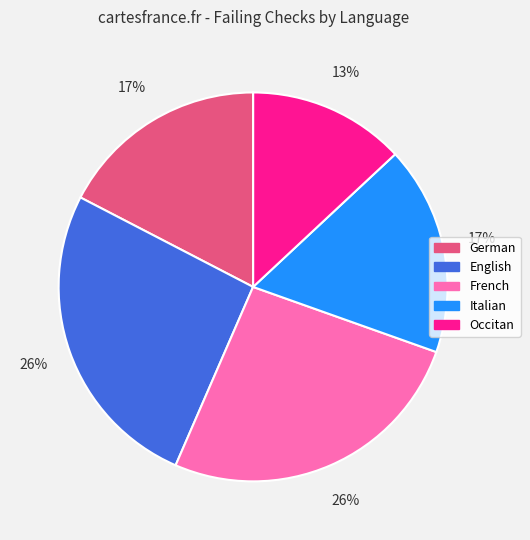

To the nearest percent, what is the average slice percentage?

17%